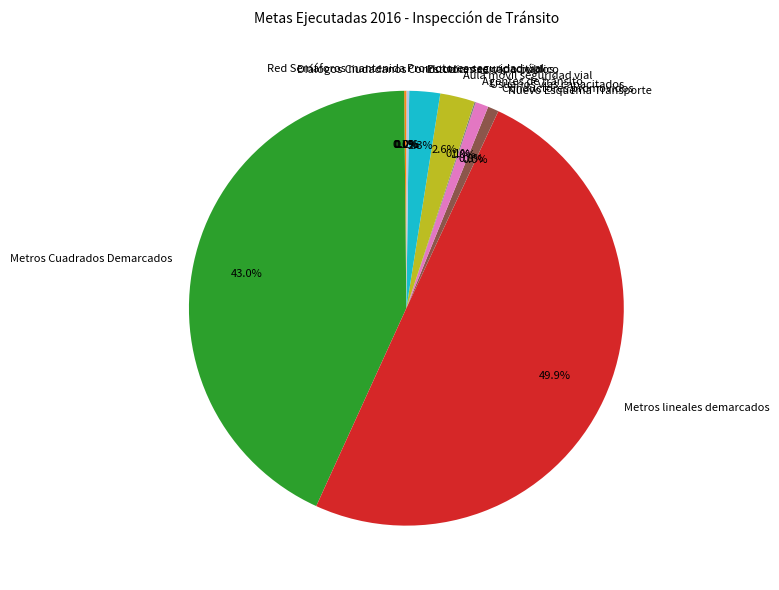

Which category has the biggest portion of the pie?

Metros lineales demarcados